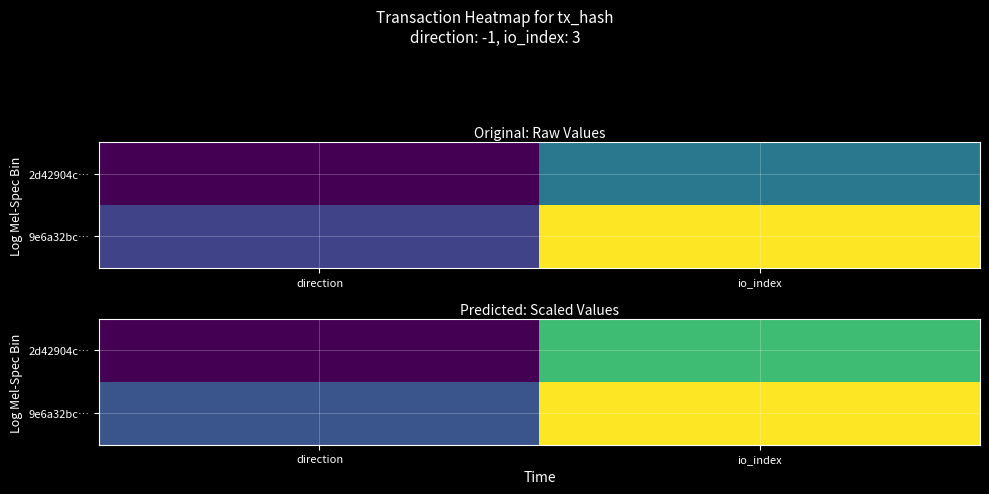

Rank the series by their average value, from lowest to highest.

2d42904c…, 9e6a32bc…